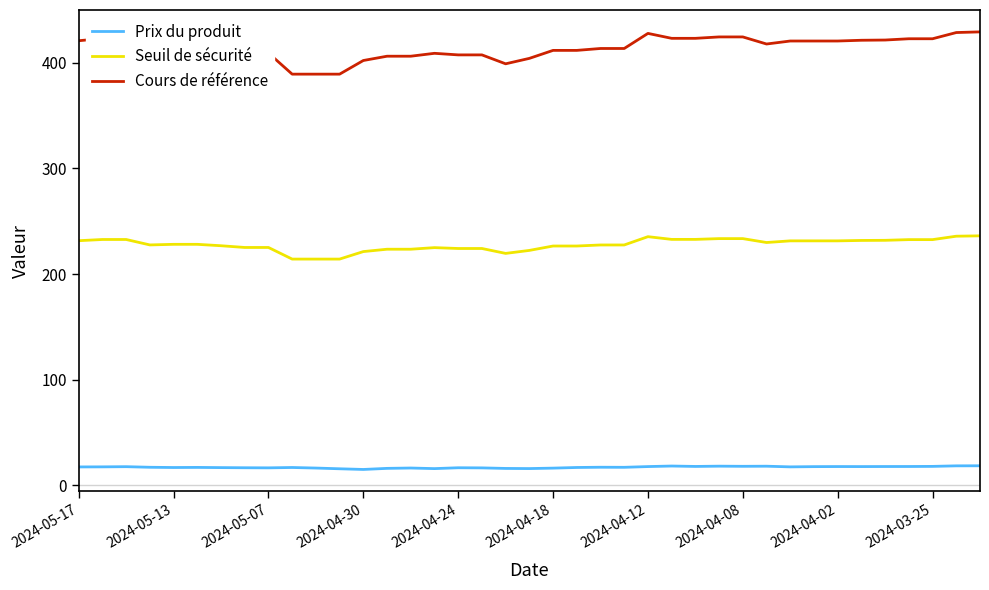

Which series has the largest total across all categories?

Cours de référence